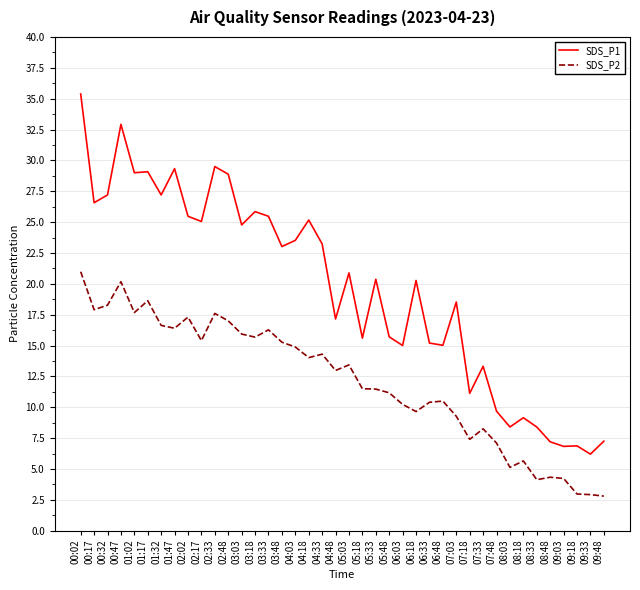

True or false: SDS_P1 has a value of 9.6 at 09:33.

False